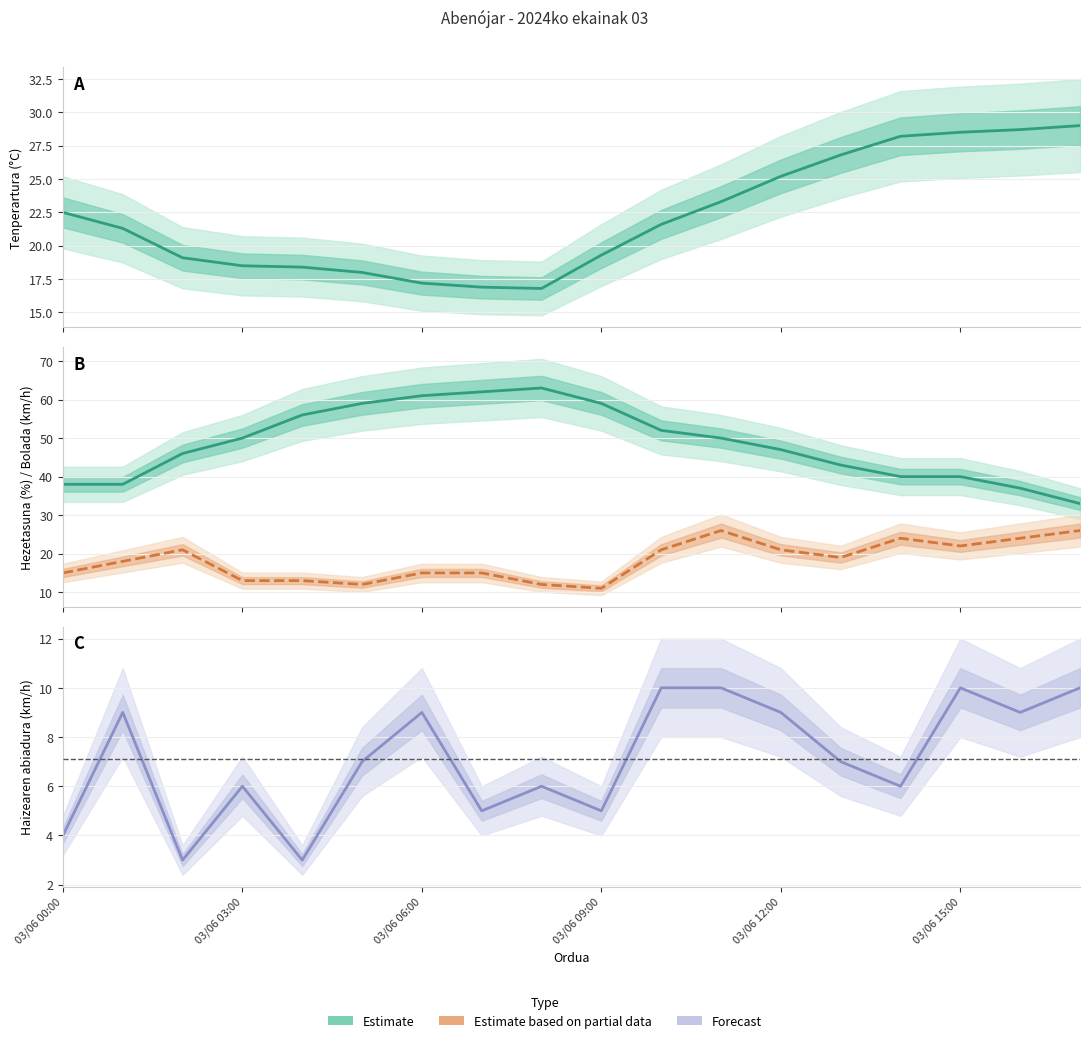

True or false: Estimate based on partial data and Estimate intersect in this chart.

False